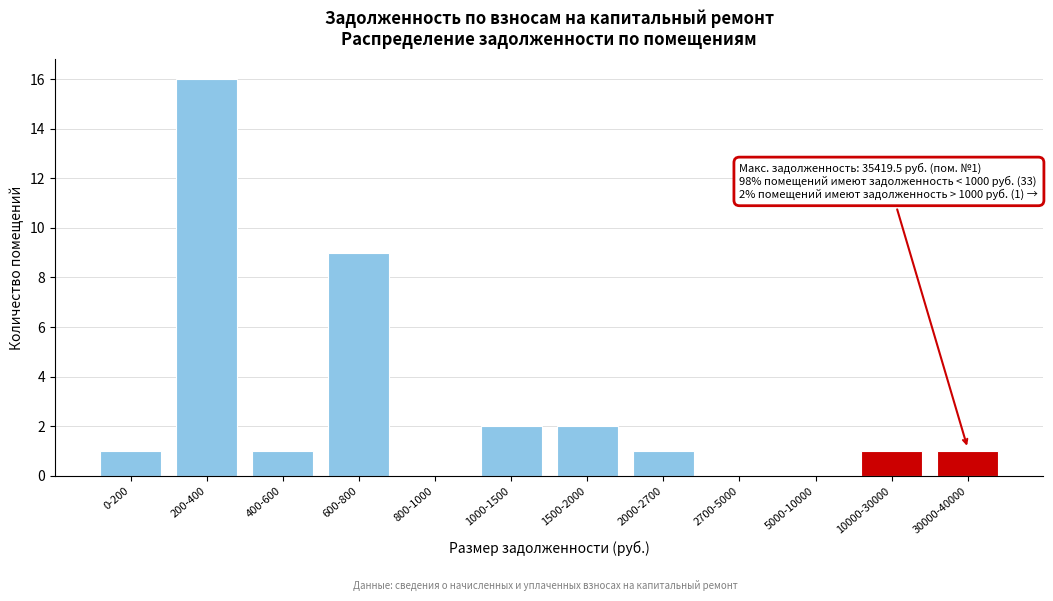

Reading left to right, list all the values displayed in this chart.

0-200=1	200-400=16	400-600=1	600-800=9	800-1000=0	1000-1500=2	1500-2000=2	2000-2700=1	2700-5000=0	5000-10000=0	10000-30000=1	30000-40000=1